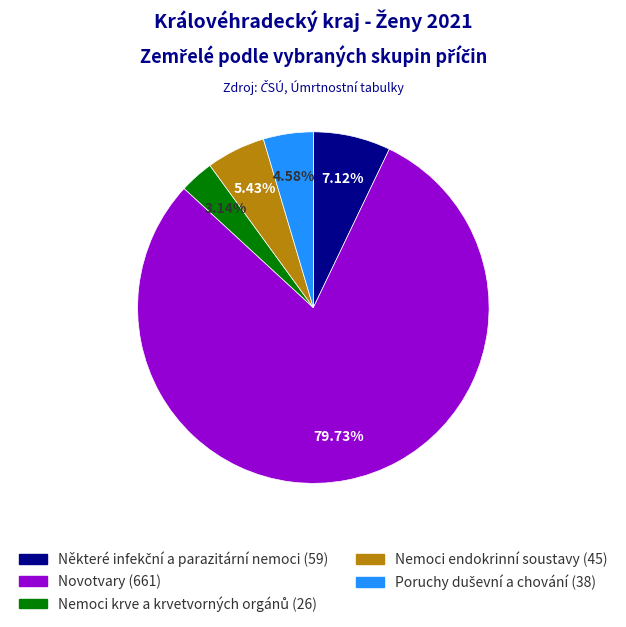

Is there any slice that represents more than half of the pie?

Yes